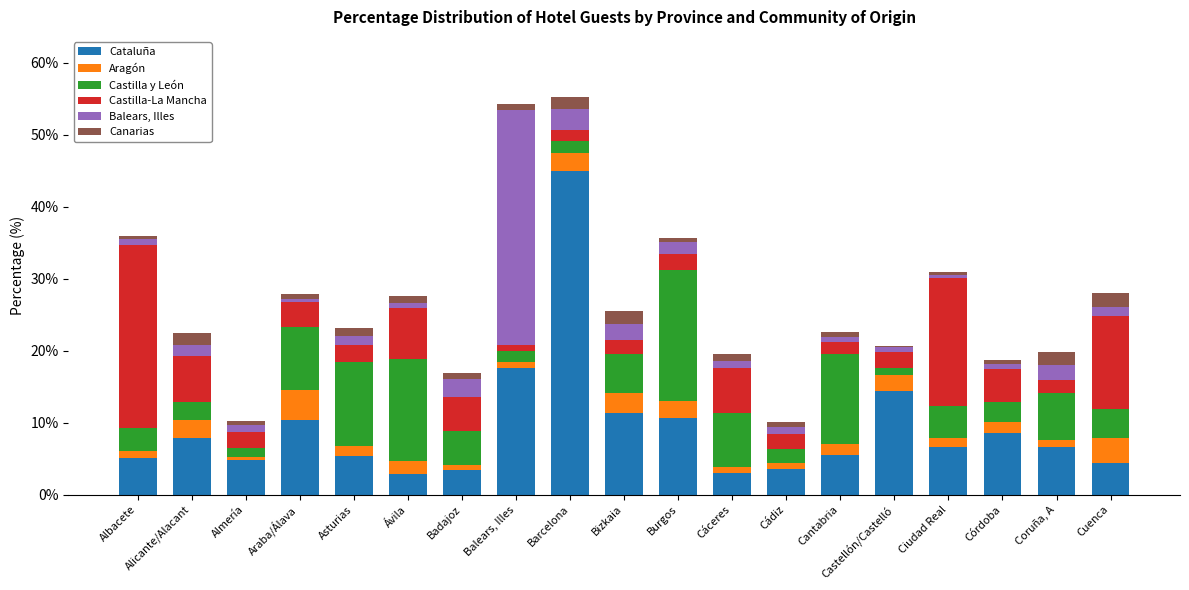

Are the bars horizontal?

No